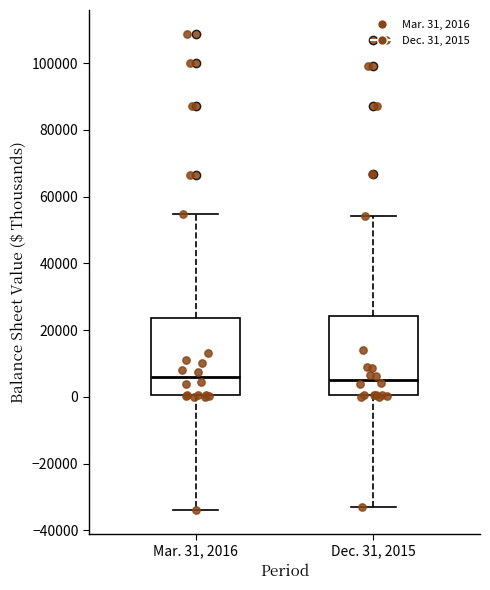

Where is the lower edge of the box for Mar. 31, 2016 on the y-axis? The values are not printed on the chart, so give them approximately, as read against the axis.

0